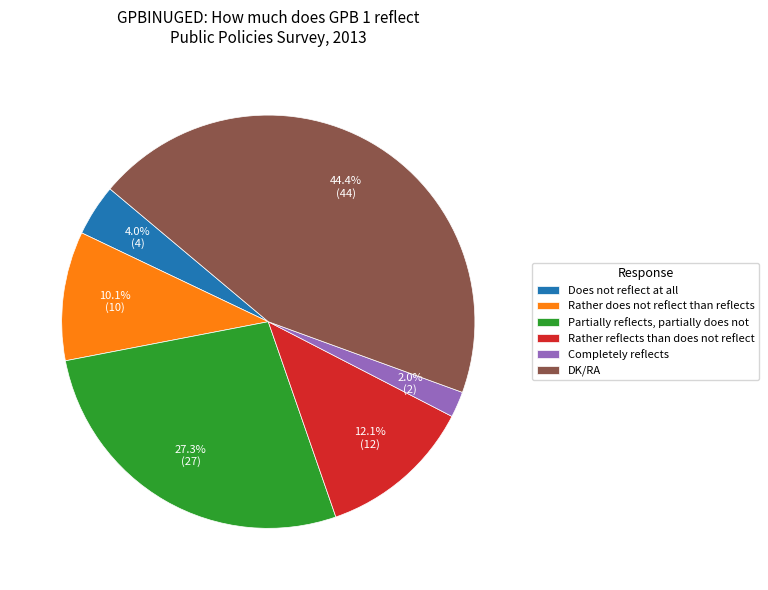

Which slice is the smallest?

Completely reflects